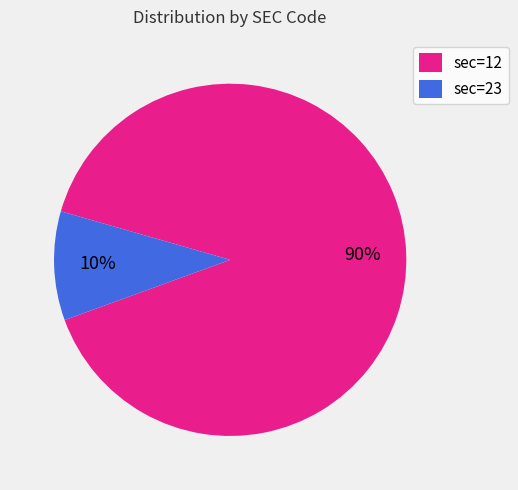

To the nearest percent, what is the average slice percentage?

50%